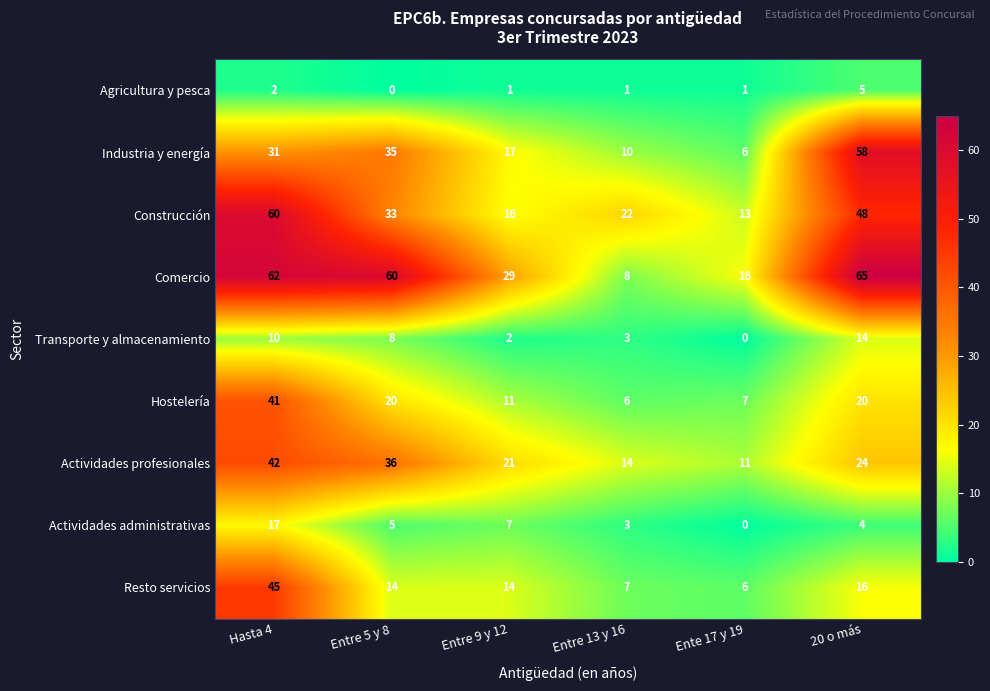

The Actividades administrativas series shows 0 at Ente 17 y 19. True or false?

True